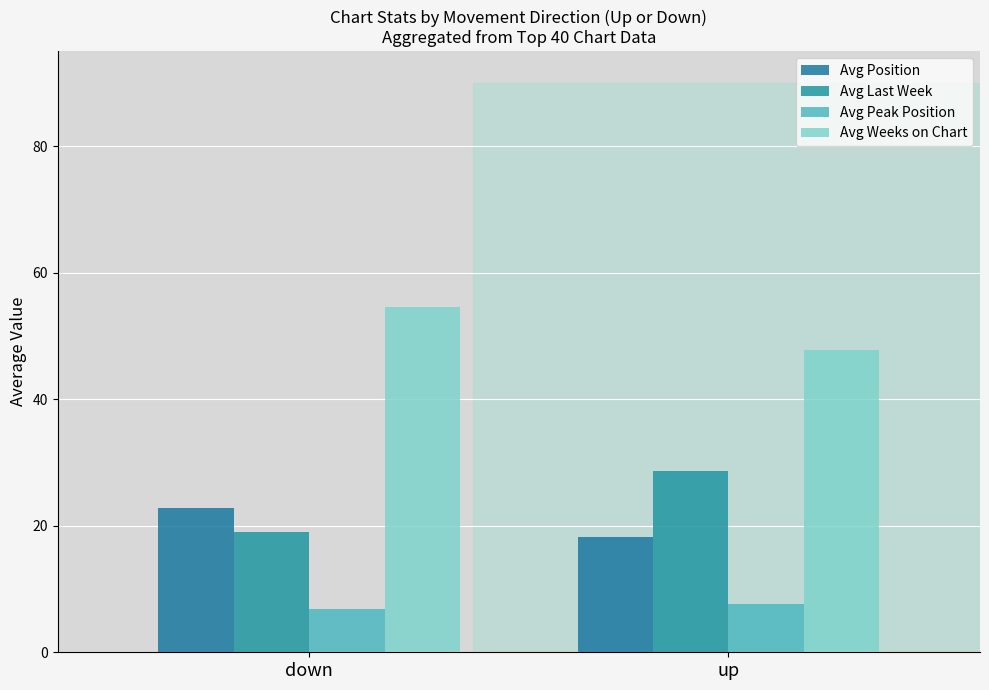

Which series has the widest spread of values?

Avg Last Week